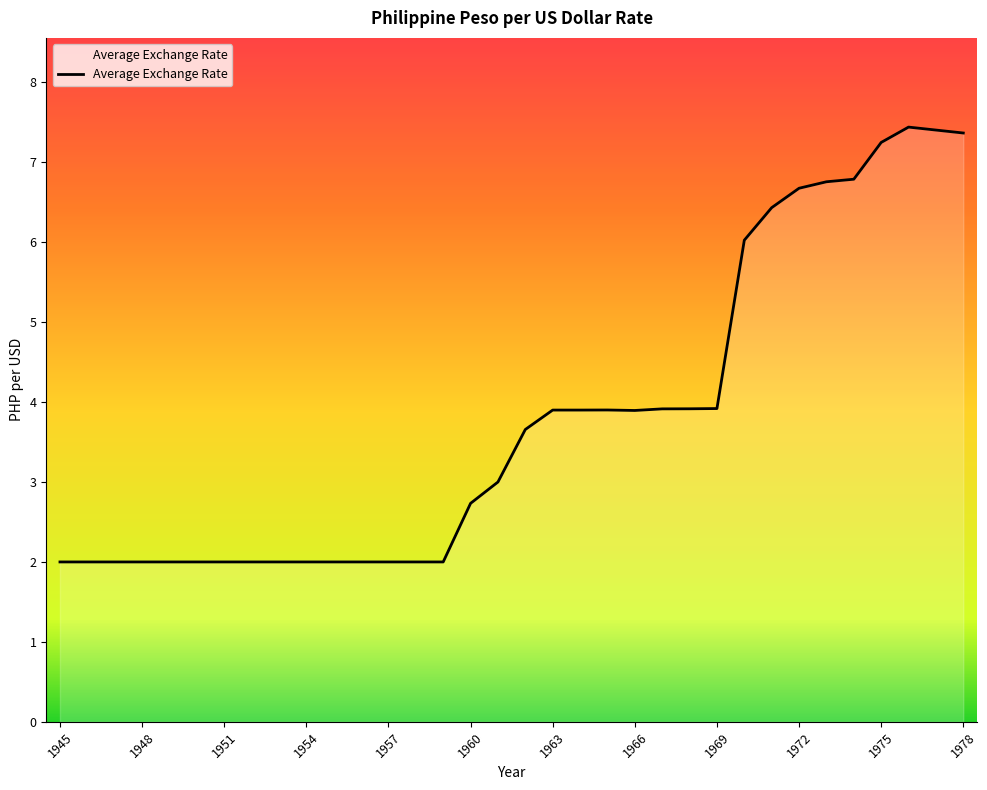

What is the minimum value shown in the chart?

2.0